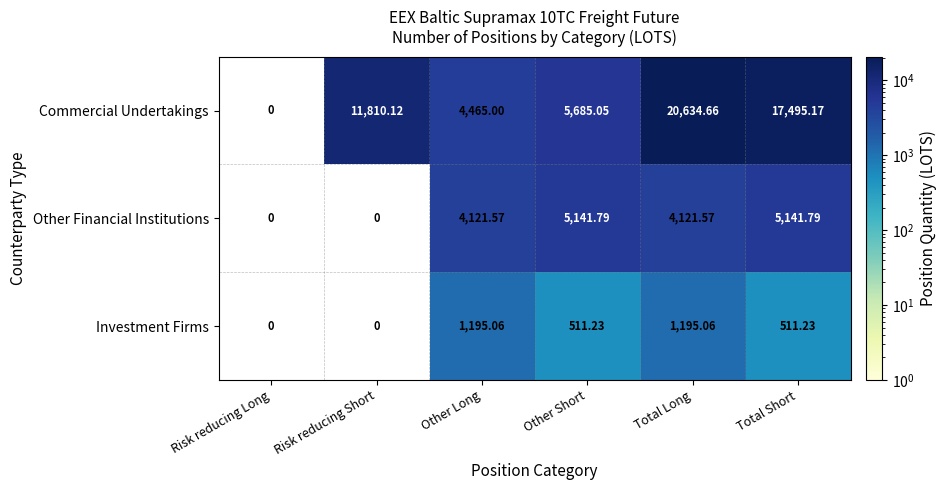

Which series has the largest total across all categories?

Commercial Undertakings